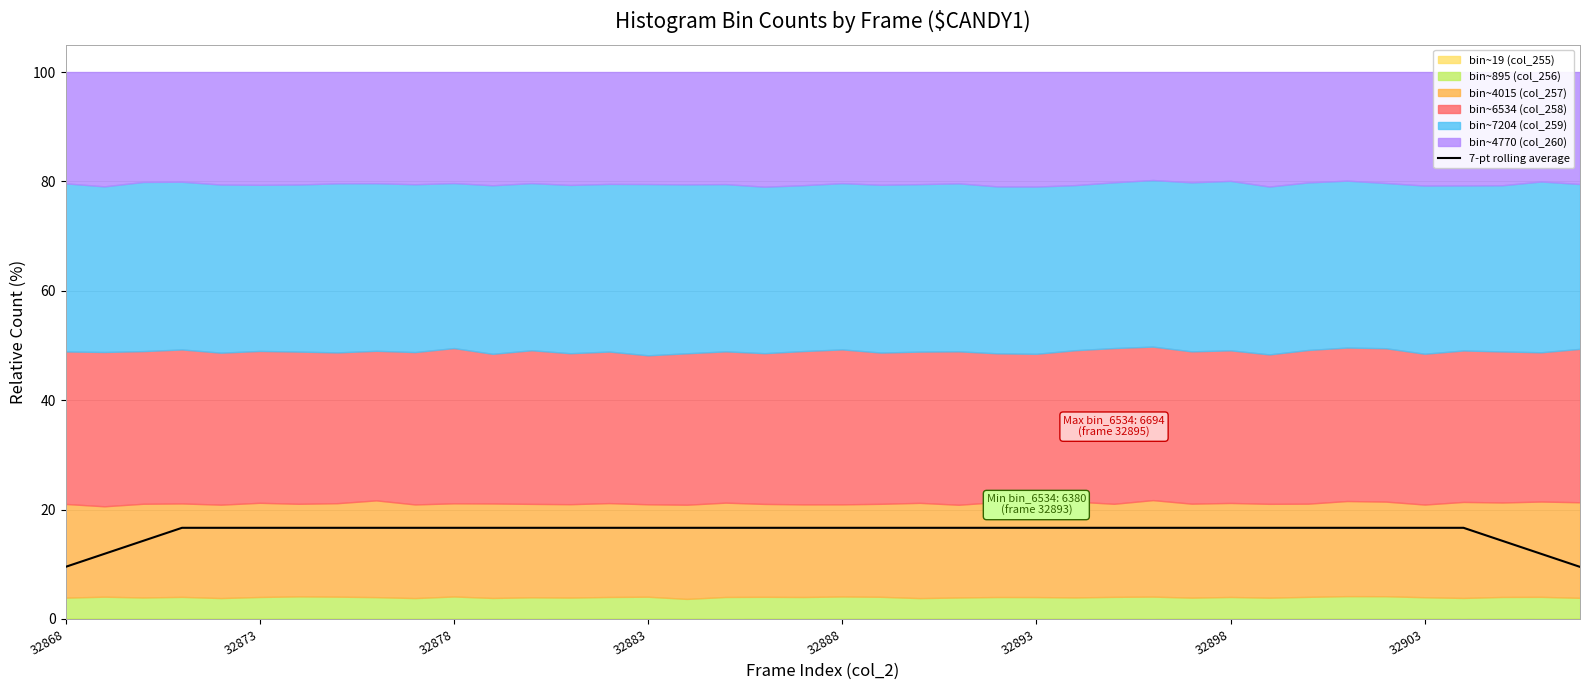

At which category does the data reach its first local peak?

32